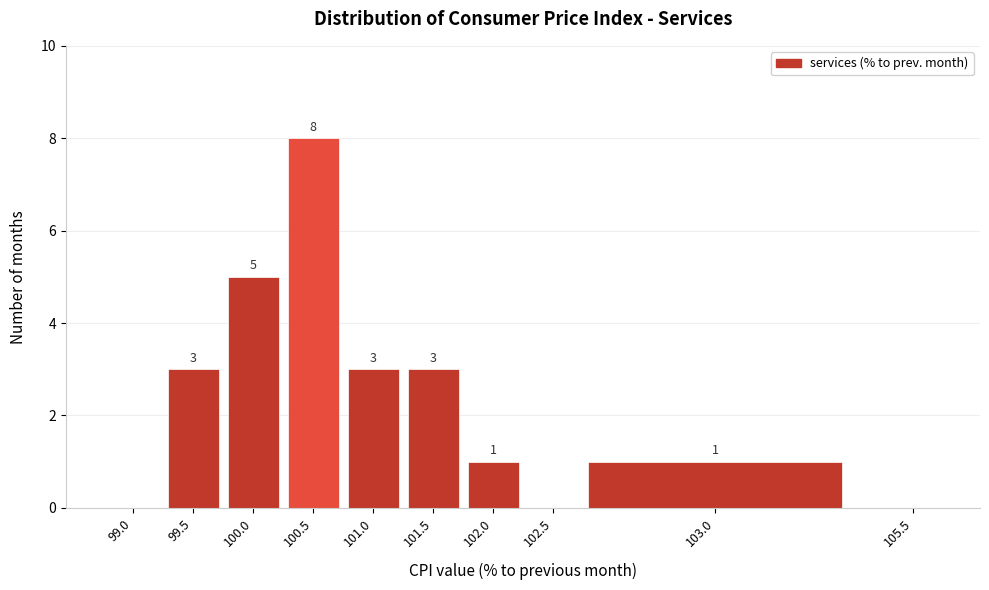

Reading left to right, transcribe all the data shown in this chart.

99.0=0	99.5=3	100.0=5	100.5=8	101.0=3	101.5=3	102.0=1	102.5=0	103.0=1	105.5=0